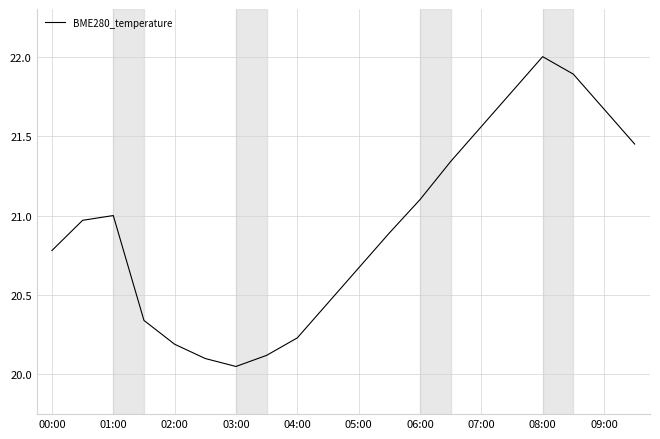

What is the maximum value shown in the chart?

22.0